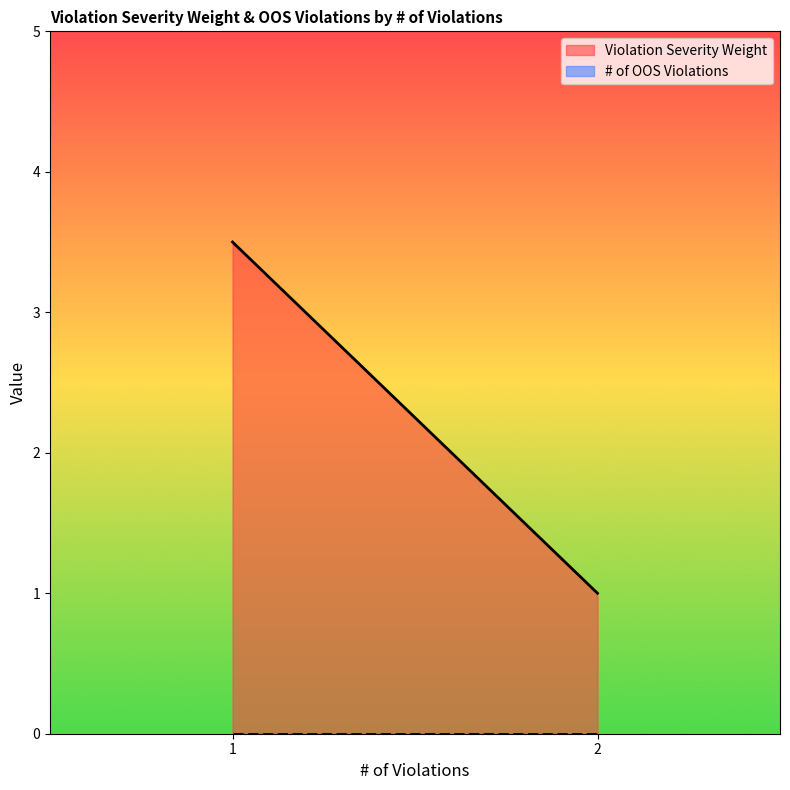

List the series in order of their peak value, lowest first.

# of OOS Violations, Violation Severity Weight